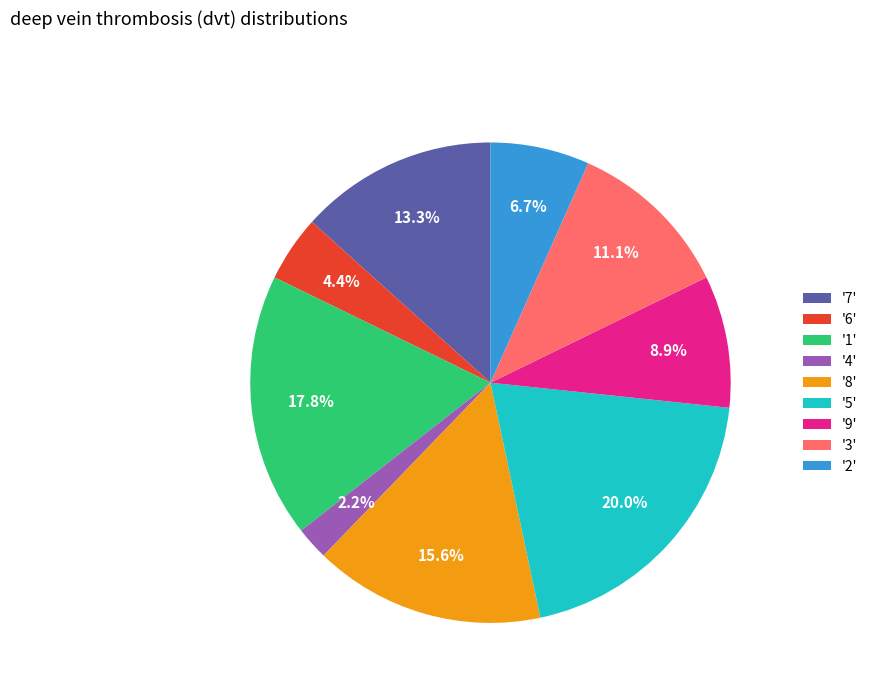

How many slices are in this pie chart?

9